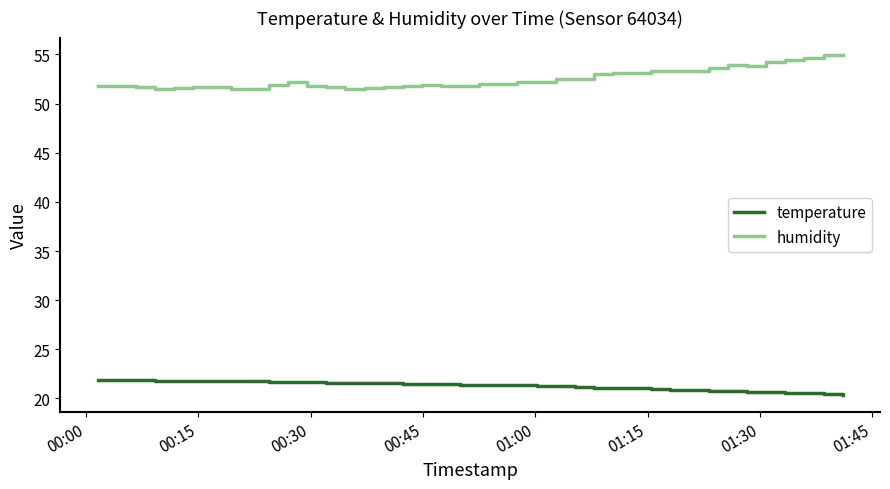

What is the minimum value shown in the chart?

20.4